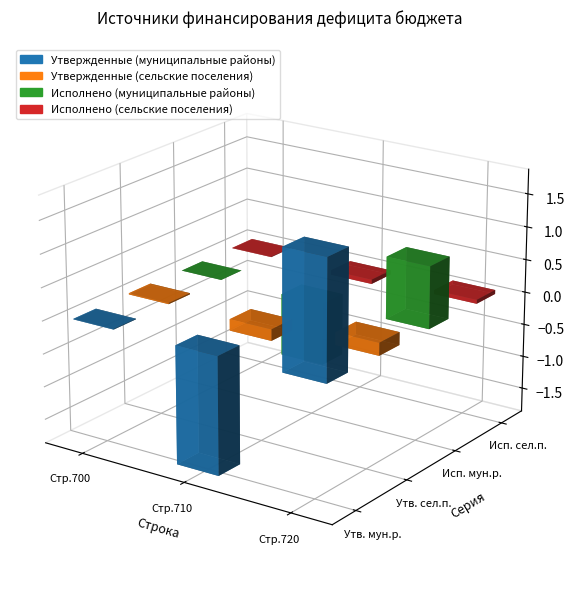

Rank the series at уменьшение остатков средств (720) from highest to lowest value.

Утвержденные (муниципальные районы), Исполнено (муниципальные районы), Утвержденные (сельские поселения), Исполнено (сельские поселения)